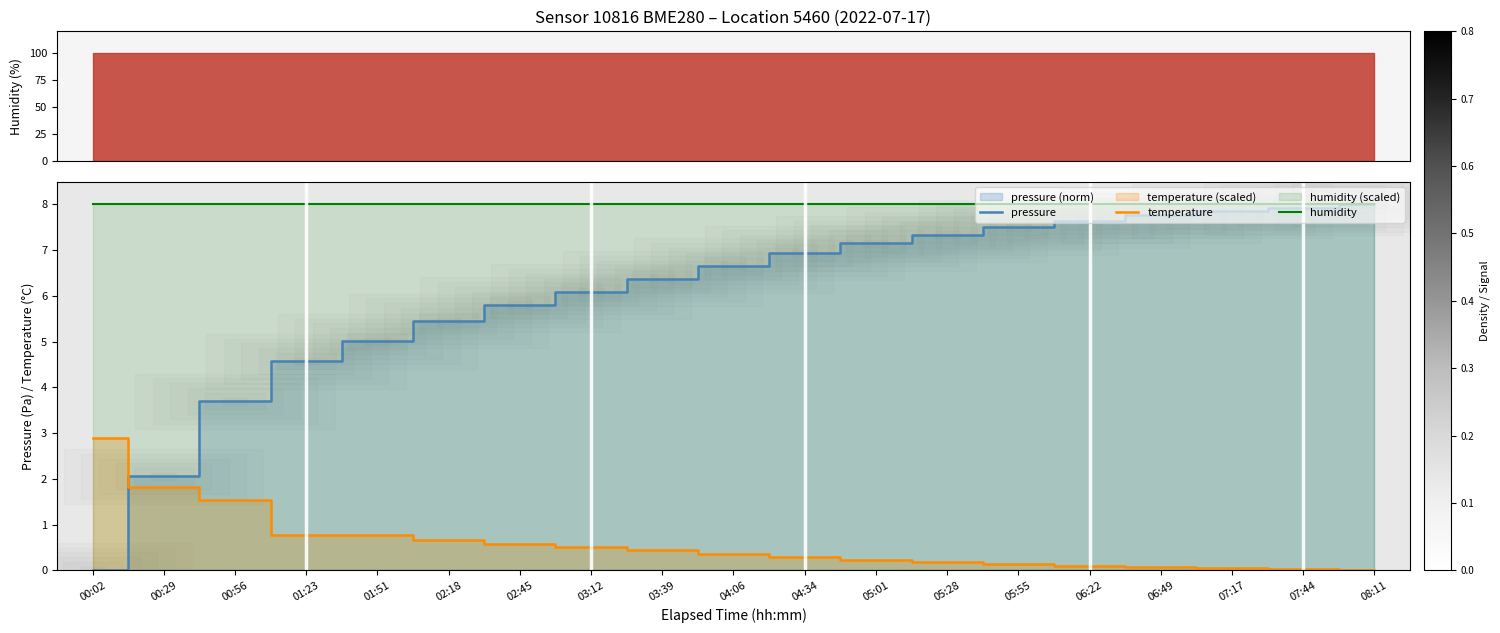

At which category is the sum across all series the highest?

08:11